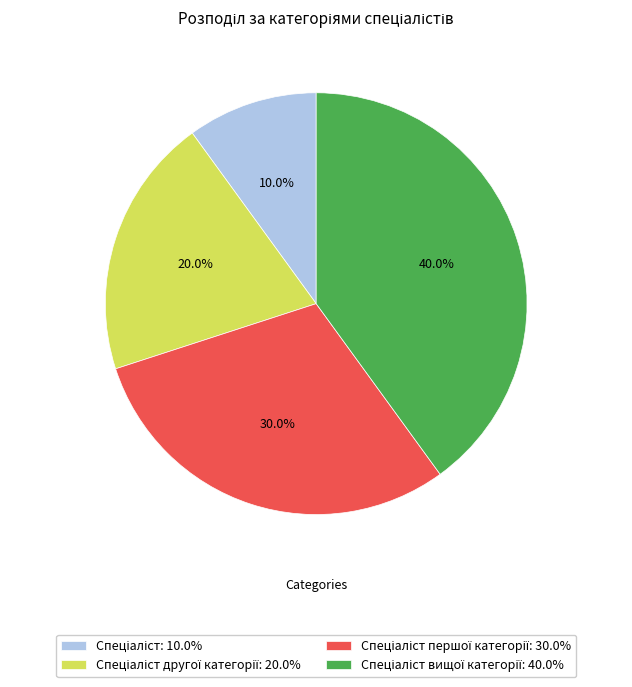

How many segments does this pie chart have?

4